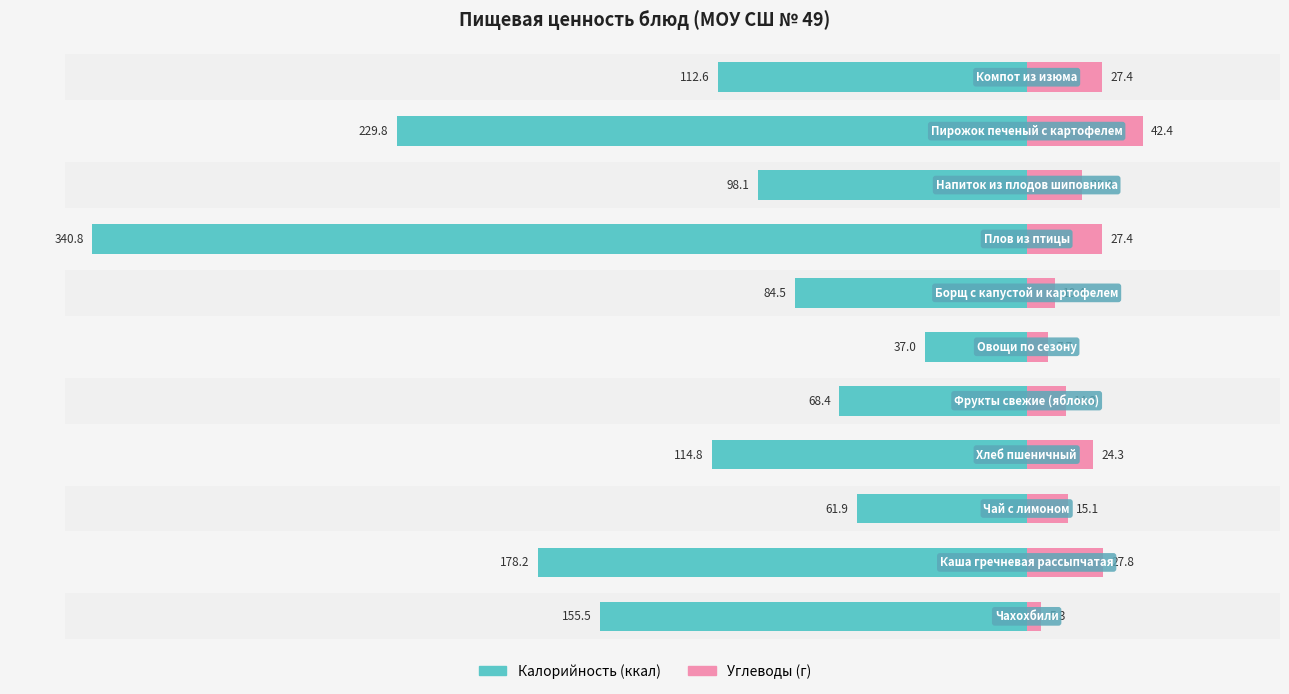

Between −100 and 100, which series saw the biggest shift?

Калорийность